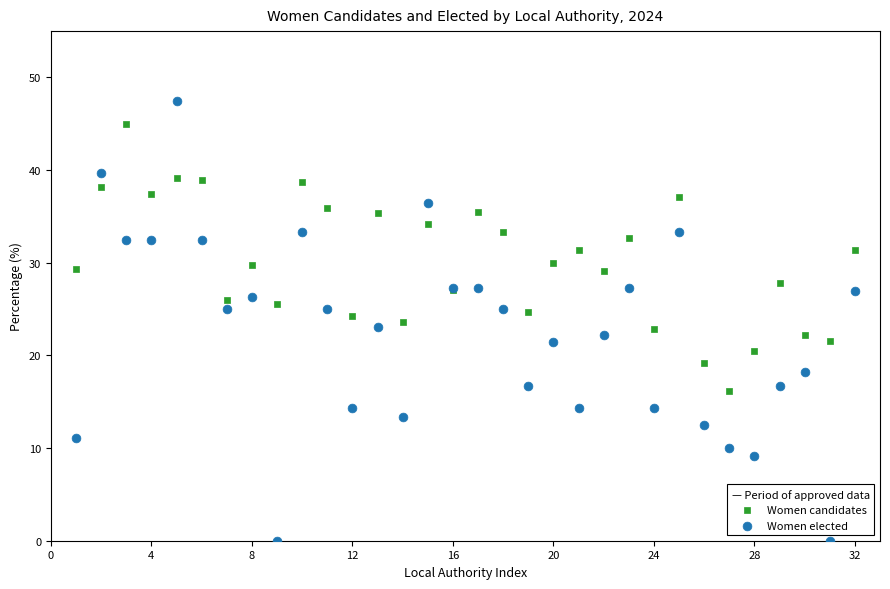

Which series has the largest Y range (max minus min)?

Women elected